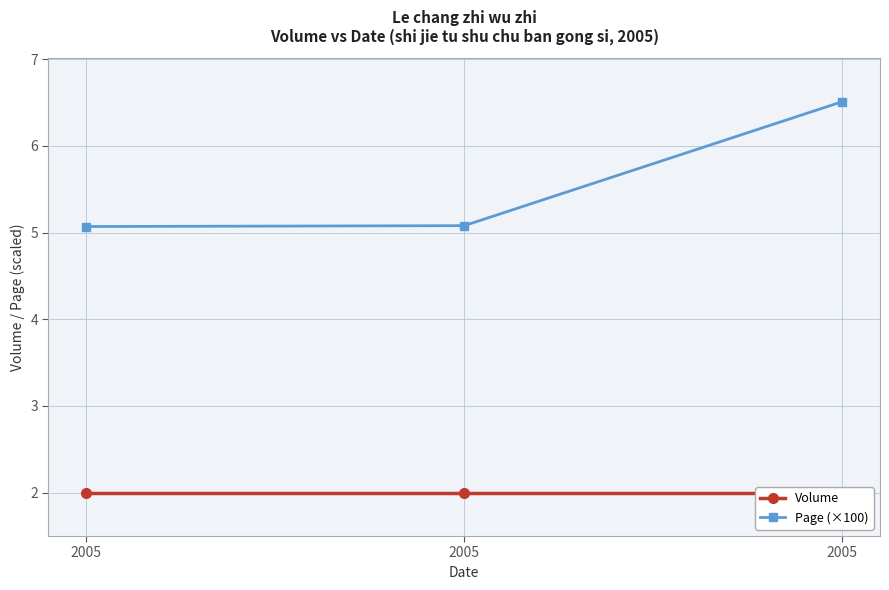

Rank the series by their average value, from lowest to highest.

Volume, Page (×100)